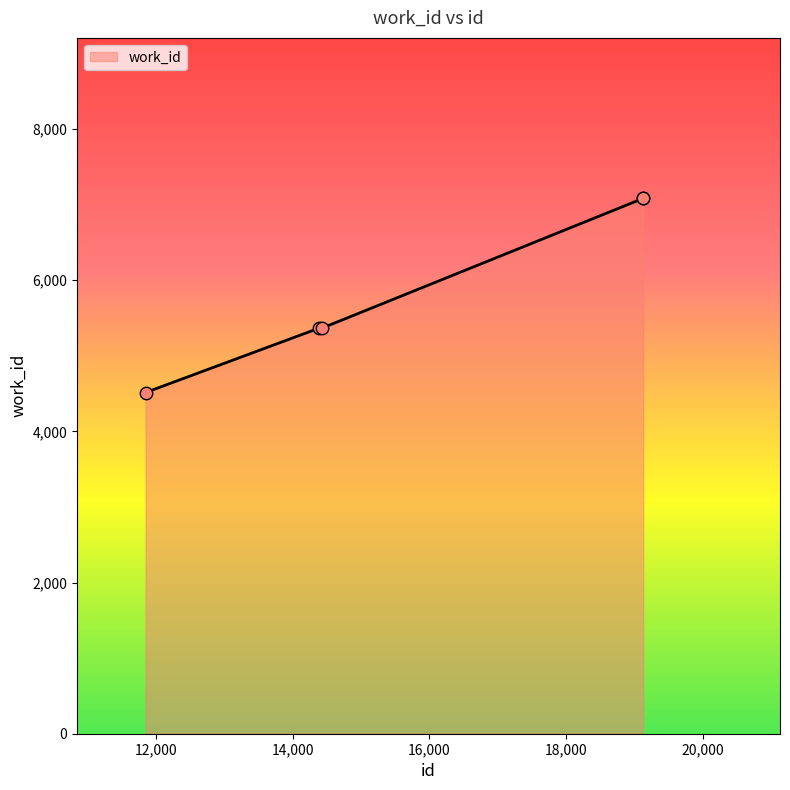

What is the minimum value shown in the chart?

4513